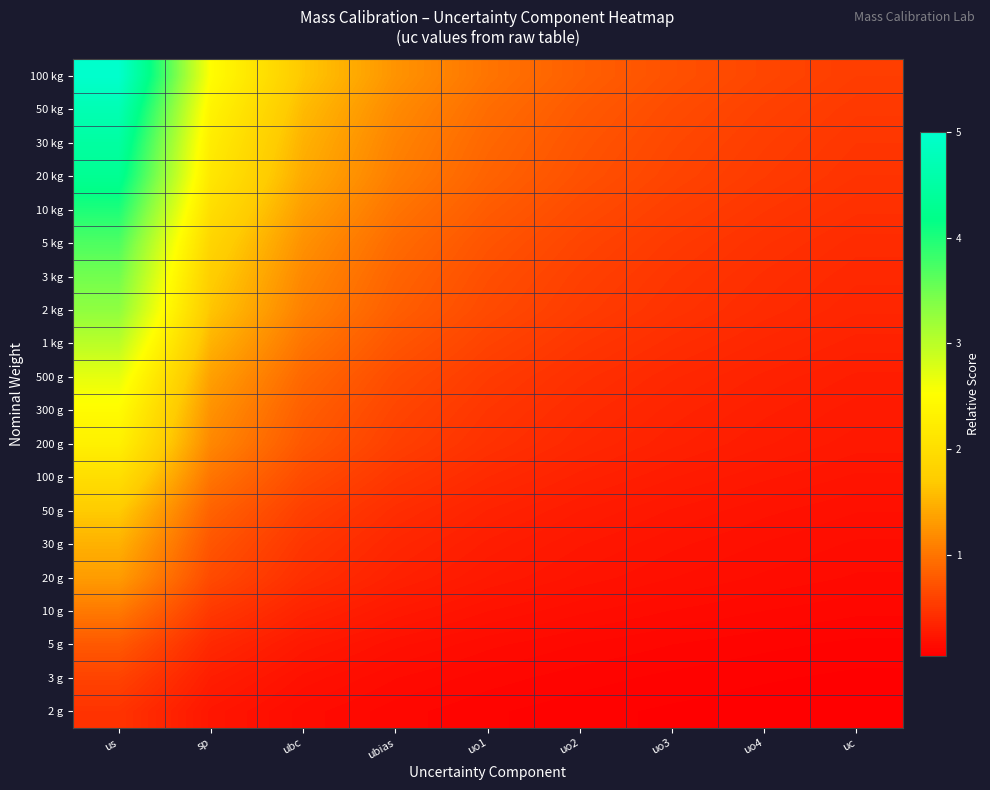

Reading left to right, extract all data points from this chart.

100 kg: us=5.0	sp=2.5	ubc=1.7	ubias=1.3	uo1=1.0	uo2=0.8	uo3=0.7	uo4=0.6	uc=0.6
50 kg: us=4.7	sp=2.3	ubc=1.6	ubias=1.2	uo1=0.9	uo2=0.8	uo3=0.7	uo4=0.6	uc=0.5
30 kg: us=4.5	sp=2.2	ubc=1.5	ubias=1.1	uo1=0.9	uo2=0.7	uo3=0.6	uo4=0.6	uc=0.5
20 kg: us=4.3	sp=2.2	ubc=1.4	ubias=1.1	uo1=0.9	uo2=0.7	uo3=0.6	uo4=0.5	uc=0.5
10 kg: us=4.0	sp=2.0	ubc=1.3	ubias=1.0	uo1=0.8	uo2=0.7	uo3=0.6	uo4=0.5	uc=0.4
5 kg: us=3.7	sp=1.8	ubc=1.2	ubias=0.9	uo1=0.7	uo2=0.6	uo3=0.5	uo4=0.5	uc=0.4
3 kg: us=3.5	sp=1.7	ubc=1.2	ubias=0.9	uo1=0.7	uo2=0.6	uo3=0.5	uo4=0.4	uc=0.4
2 kg: us=3.3	sp=1.7	ubc=1.1	ubias=0.8	uo1=0.7	uo2=0.6	uo3=0.5	uo4=0.4	uc=0.4
1 kg: us=3.0	sp=1.5	ubc=1.0	ubias=0.8	uo1=0.6	uo2=0.5	uo3=0.4	uo4=0.4	uc=0.3
500 g: us=2.7	sp=1.3	ubc=0.9	ubias=0.7	uo1=0.5	uo2=0.4	uo3=0.4	uo4=0.3	uc=0.3
300 g: us=2.5	sp=1.2	ubc=0.8	ubias=0.6	uo1=0.5	uo2=0.4	uo3=0.4	uo4=0.3	uc=0.3
200 g: us=2.3	sp=1.2	ubc=0.8	ubias=0.6	uo1=0.5	uo2=0.4	uo3=0.3	uo4=0.3	uc=0.3
100 g: us=2.0	sp=1.0	ubc=0.7	ubias=0.5	uo1=0.4	uo2=0.3	uo3=0.3	uo4=0.3	uc=0.2
50 g: us=1.7	sp=0.9	ubc=0.6	ubias=0.4	uo1=0.3	uo2=0.3	uo3=0.2	uo4=0.2	uc=0.2
30 g: us=1.5	sp=0.7	ubc=0.5	ubias=0.4	uo1=0.3	uo2=0.2	uo3=0.2	uo4=0.2	uc=0.2
20 g: us=1.3	sp=0.7	ubc=0.4	ubias=0.3	uo1=0.3	uo2=0.2	uo3=0.2	uo4=0.2	uc=0.1
10 g: us=1.0	sp=0.5	ubc=0.3	ubias=0.3	uo1=0.2	uo2=0.2	uo3=0.1	uo4=0.1	uc=0.1
5 g: us=0.8	sp=0.4	ubc=0.3	ubias=0.2	uo1=0.2	uo2=0.1	uo3=0.1	uo4=0.1	uc=0.1
3 g: us=0.6	sp=0.3	ubc=0.2	ubias=0.2	uo1=0.1	uo2=0.1	uo3=0.1	uo4=0.1	uc=0.1
2 g: us=0.5	sp=0.2	ubc=0.2	ubias=0.1	uo1=0.1	uo2=0.1	uo3=0.1	uo4=0.1	uc=0.1